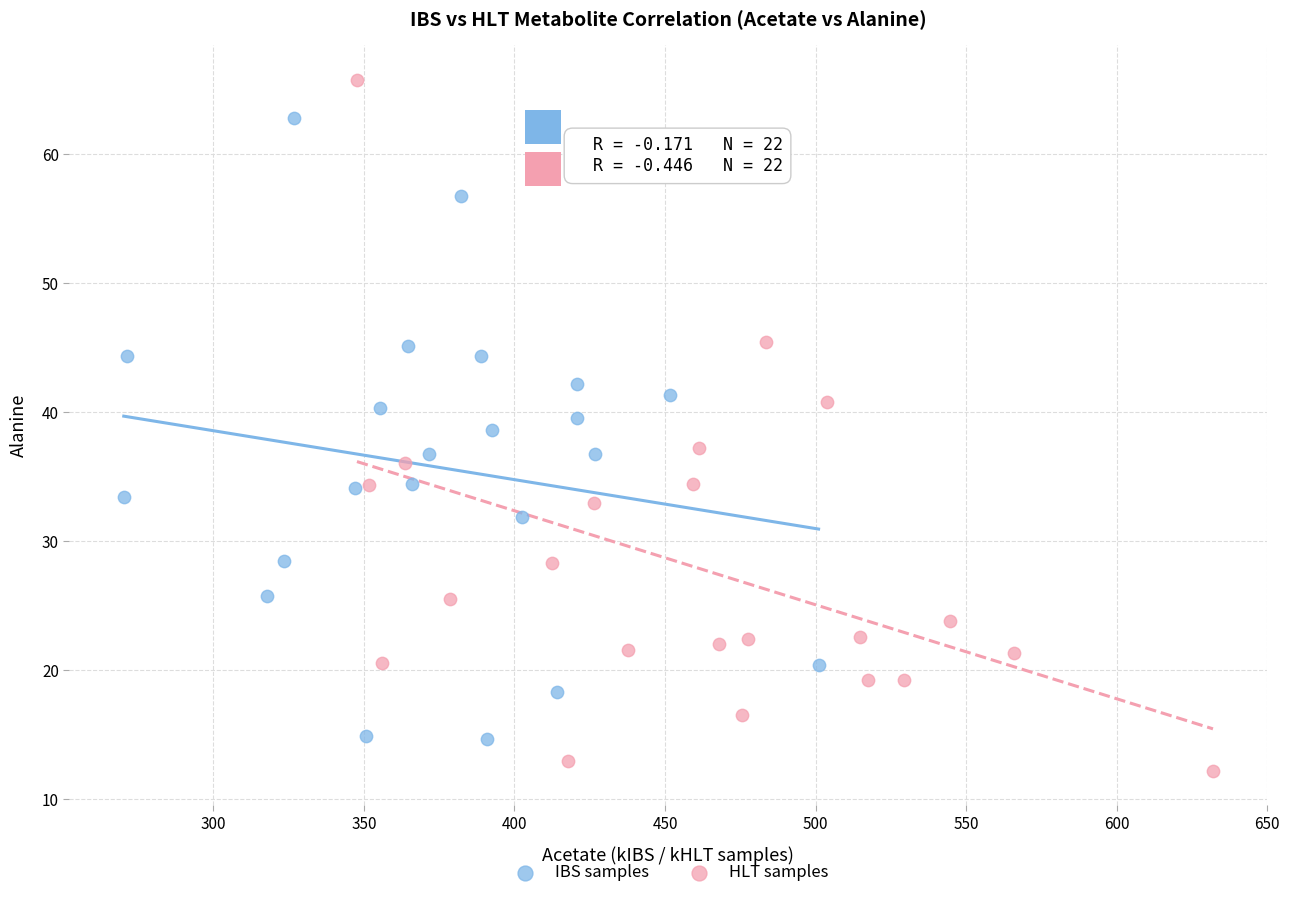

Which series contains the highest Y value?

HLT samples